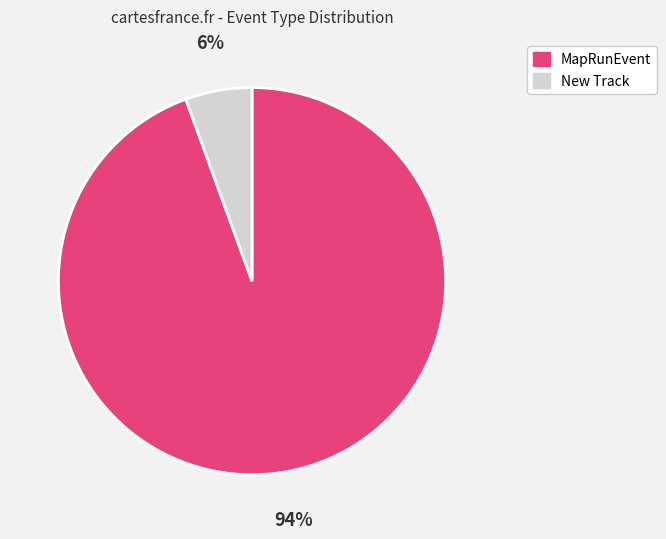

Is the sum of MapRunEvent and New Track greater than half?

Yes